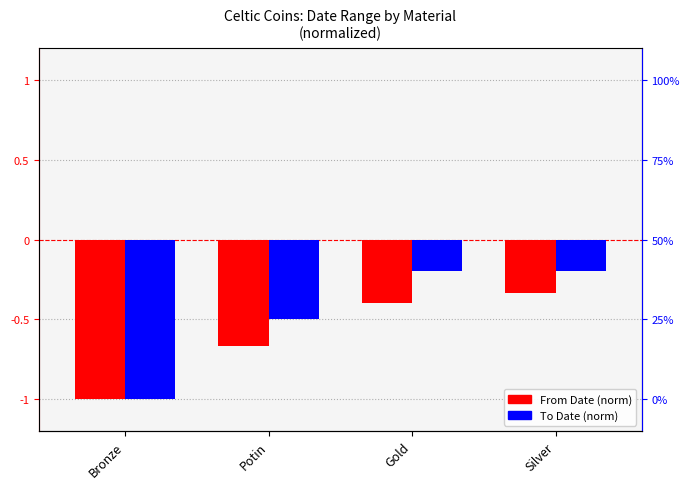

List the series in order of their peak value, highest first.

To Date, From Date